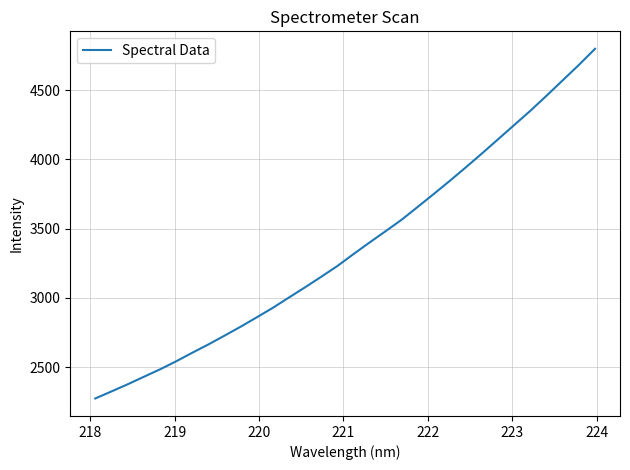

True or false: there are more than 0 points higher than both neighbors.

False